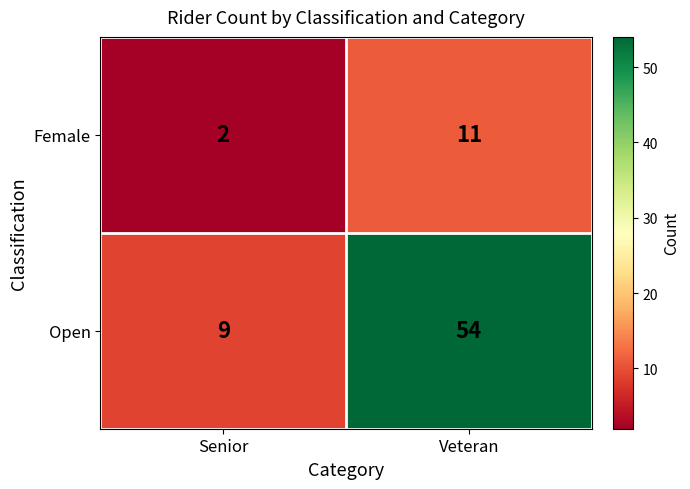

Reading left to right, transcribe all the data shown in this chart.

Female: 2	11
Open: 9	54